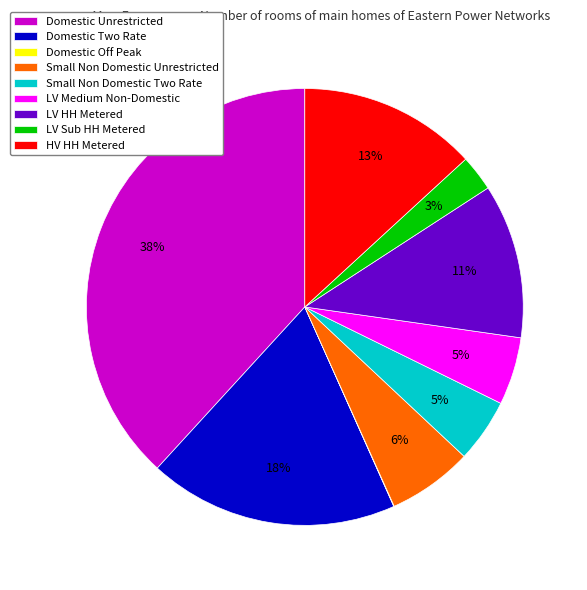

Is the sum of LV HH Metered and LV Sub HH Metered greater than half?

No